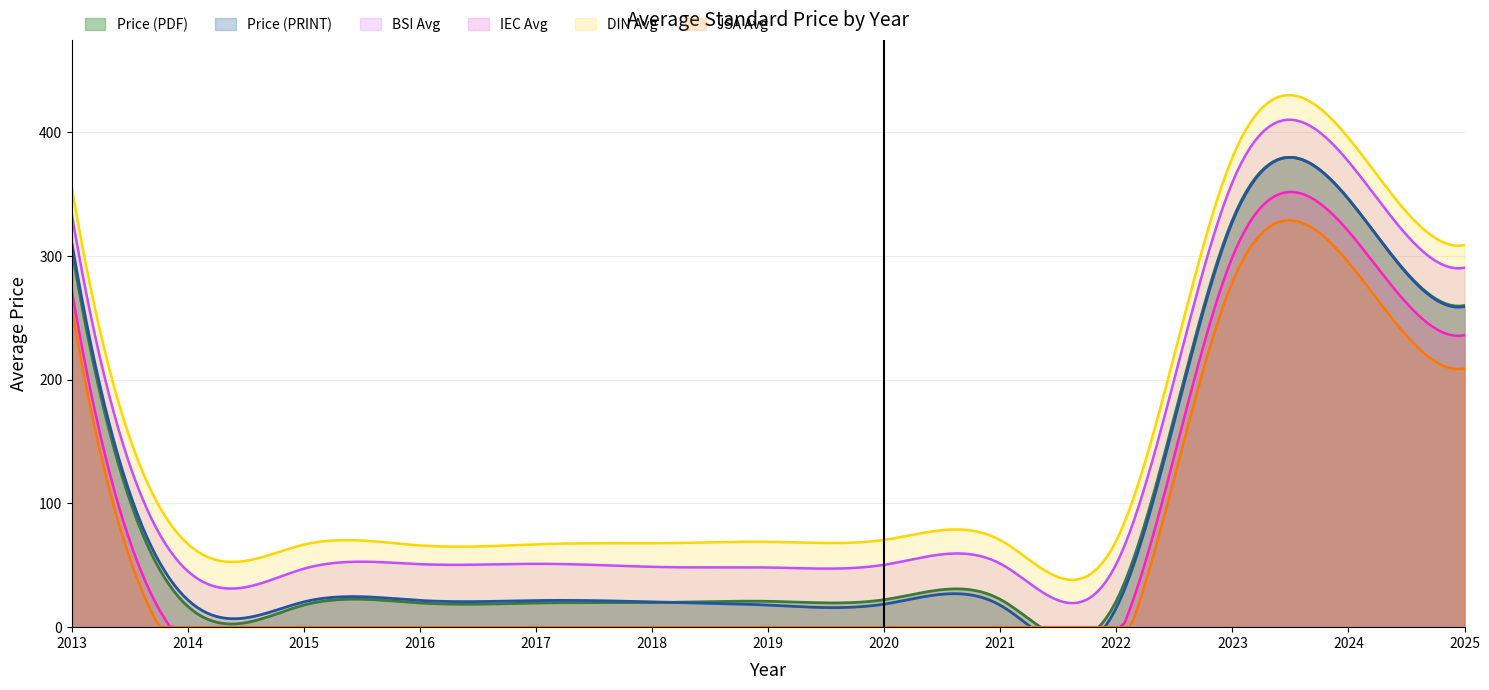

True or false: Price (PRINT) and Price (PDF) intersect in this chart.

False